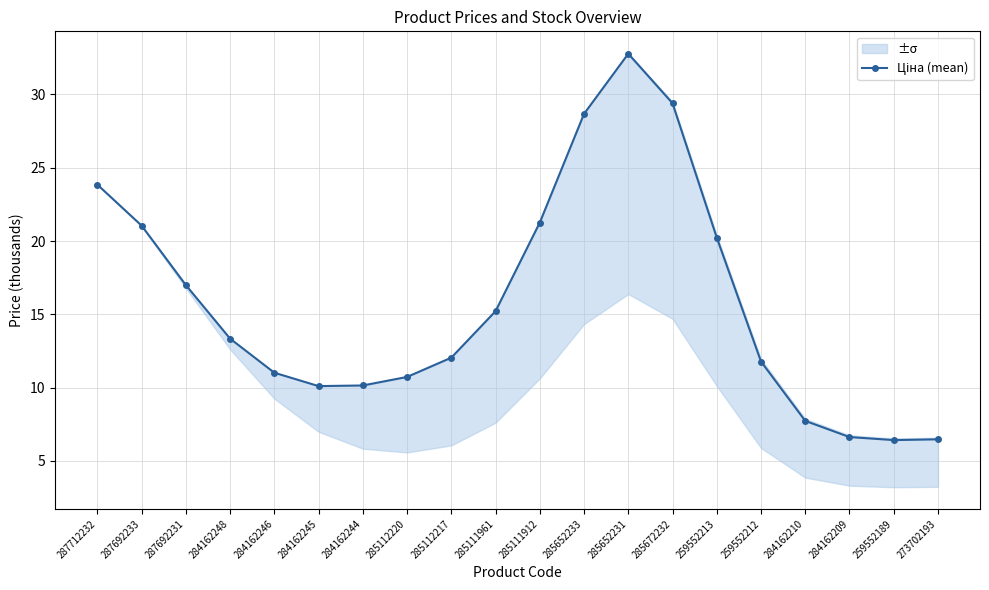

How many data points are above 13?

10